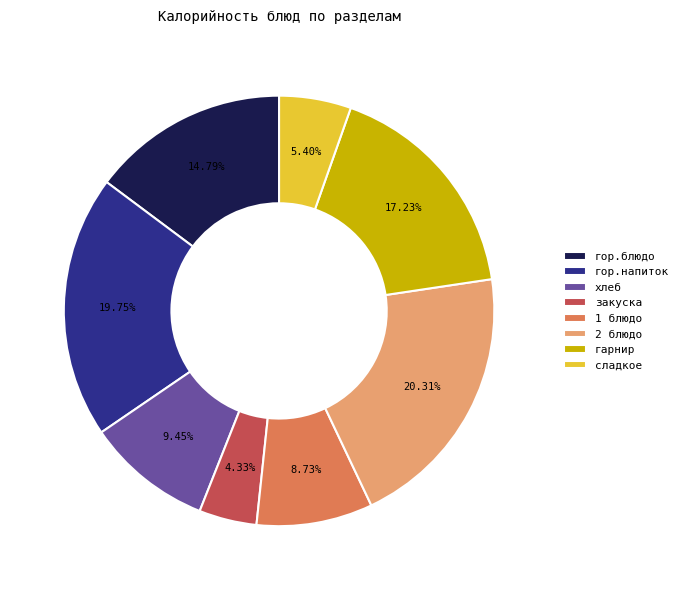

Between хлеб and гор.блюдо, which is larger?

гор.блюдо